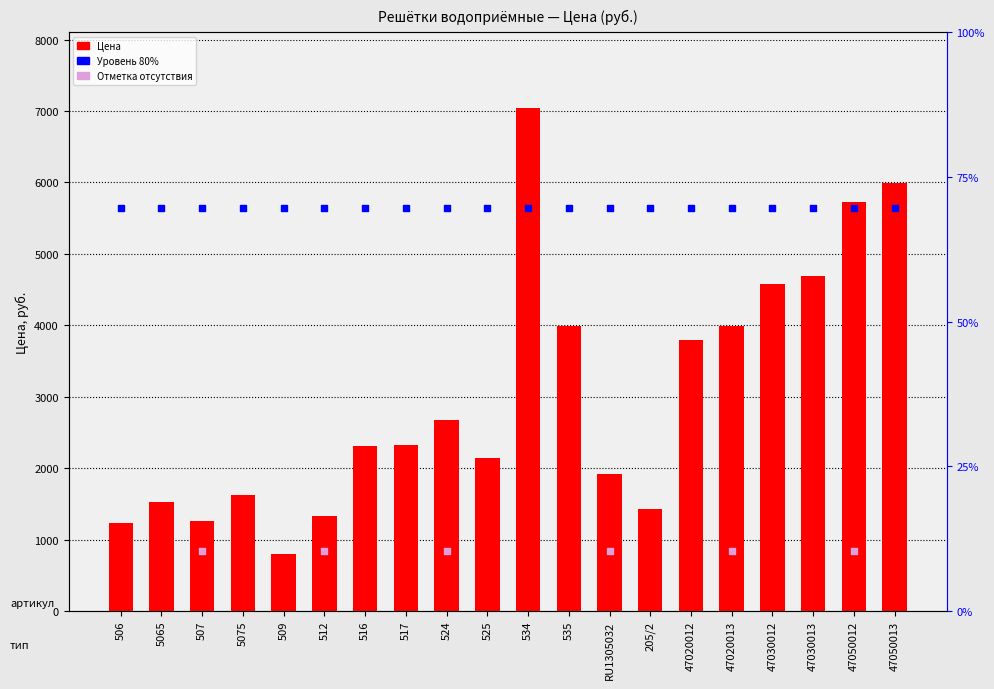

Between 5065 and 47030012, which is larger?

47030012